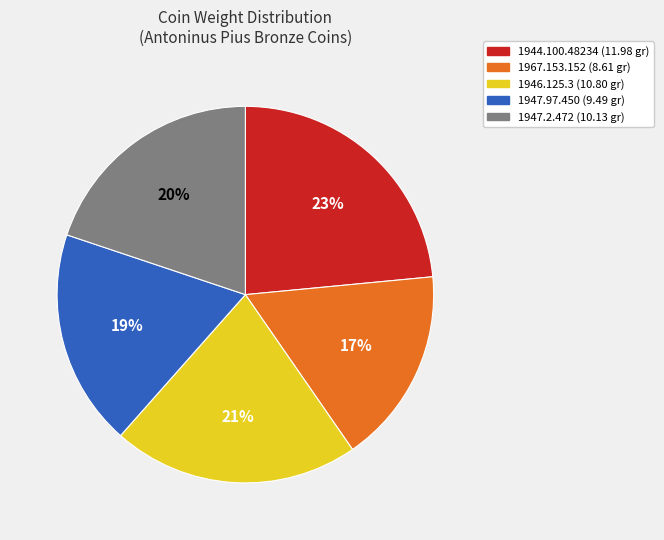

To the nearest percent, what percentage of the pie is 1967.153.152?

17%